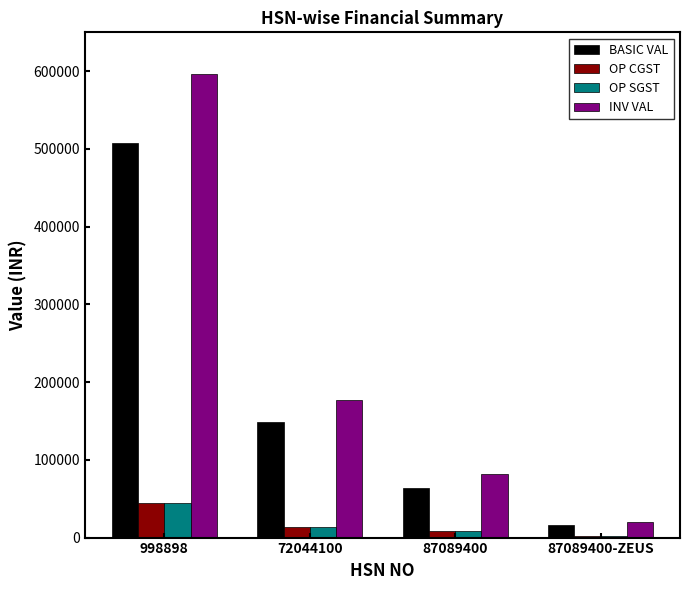

What is the label of the 1st bar from the right?

87089400-ZEUS